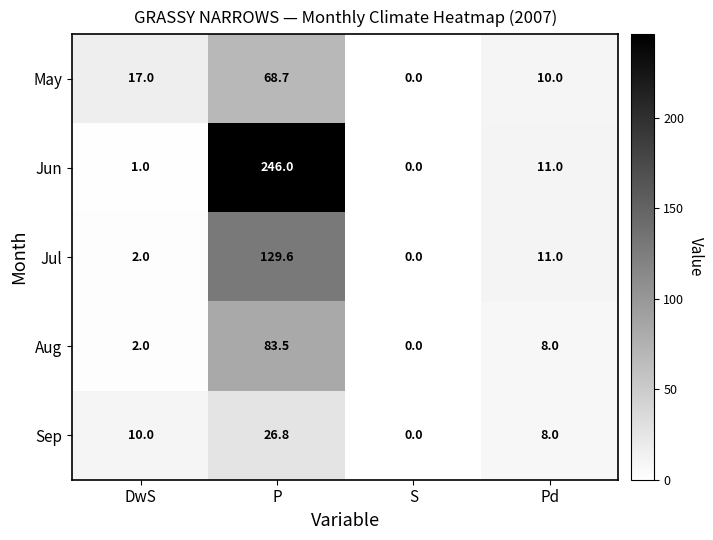

How many categories are shown in the chart?

4